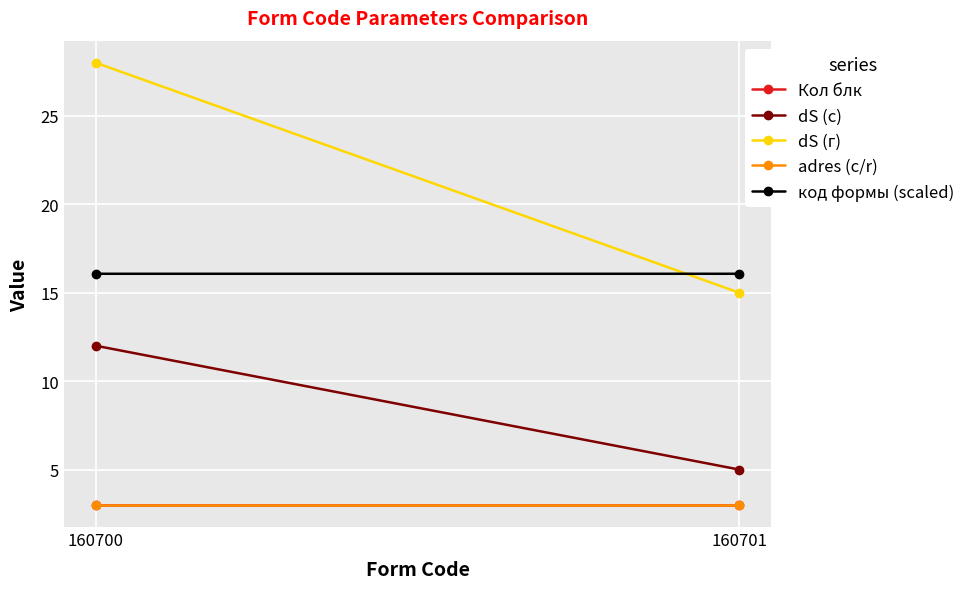

What is the value of the adres (c/r) point at the 1st from the left?

3.0